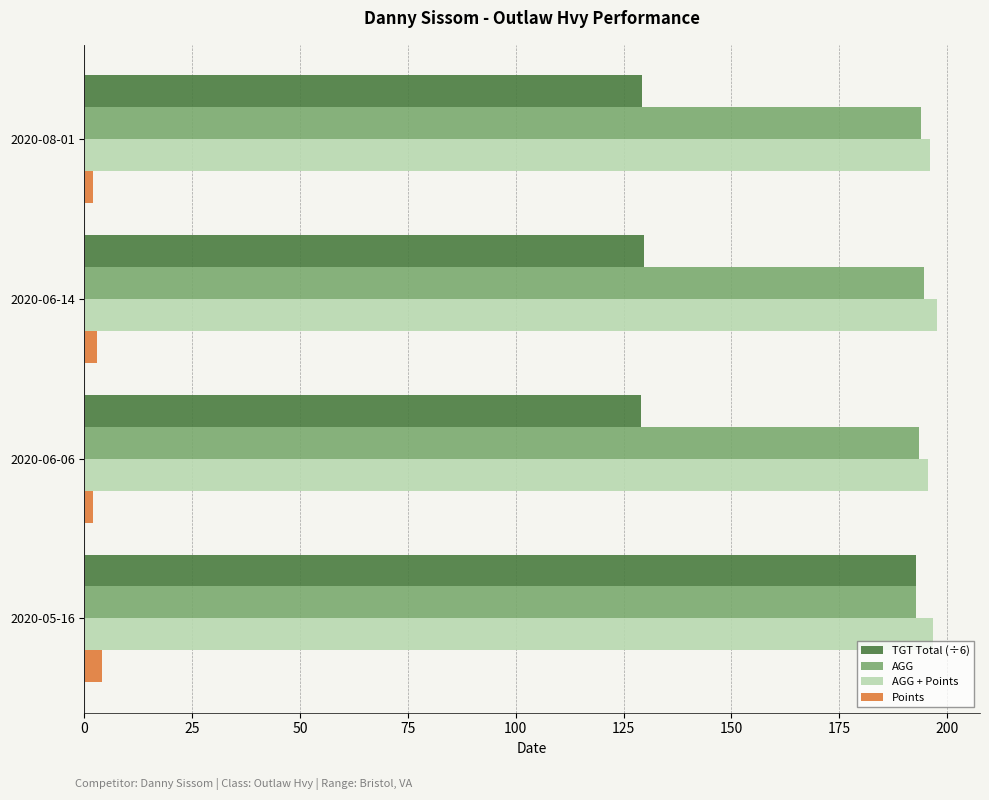

Rank the series by their maximum value, from highest to lowest.

AGG + Points, AGG, TGT Total (÷6), Points